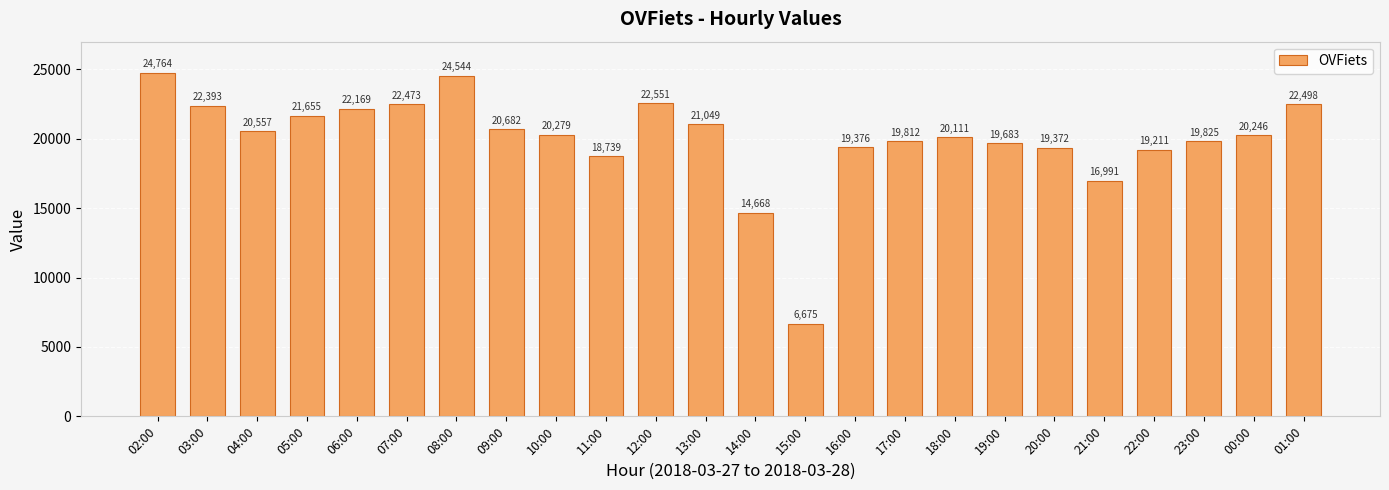

What is the difference between the maximum and minimum values?

18089